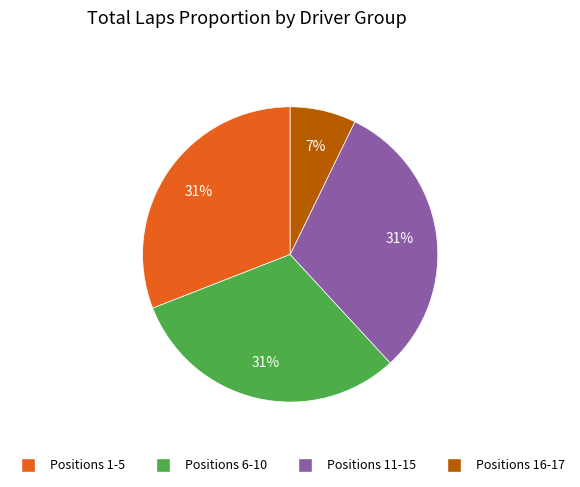

To the nearest percent, what is the difference between the largest and smallest slice percentages?

24%